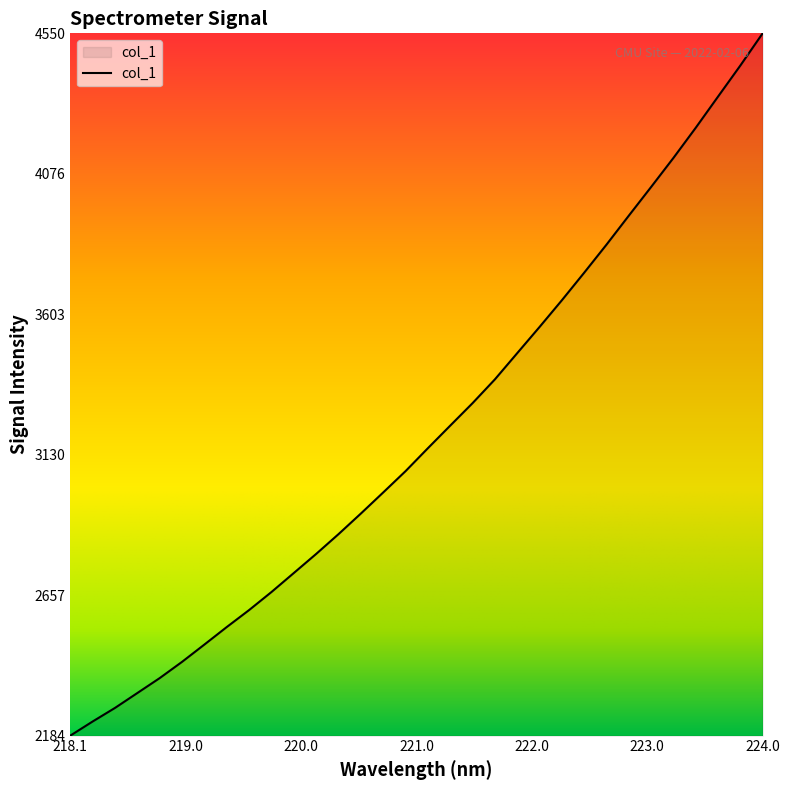

What is the smallest value displayed?

2184.7